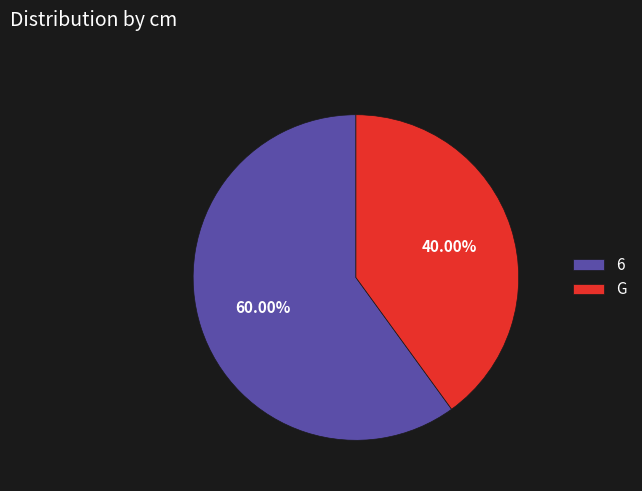

Does any single category account for the majority?

Yes